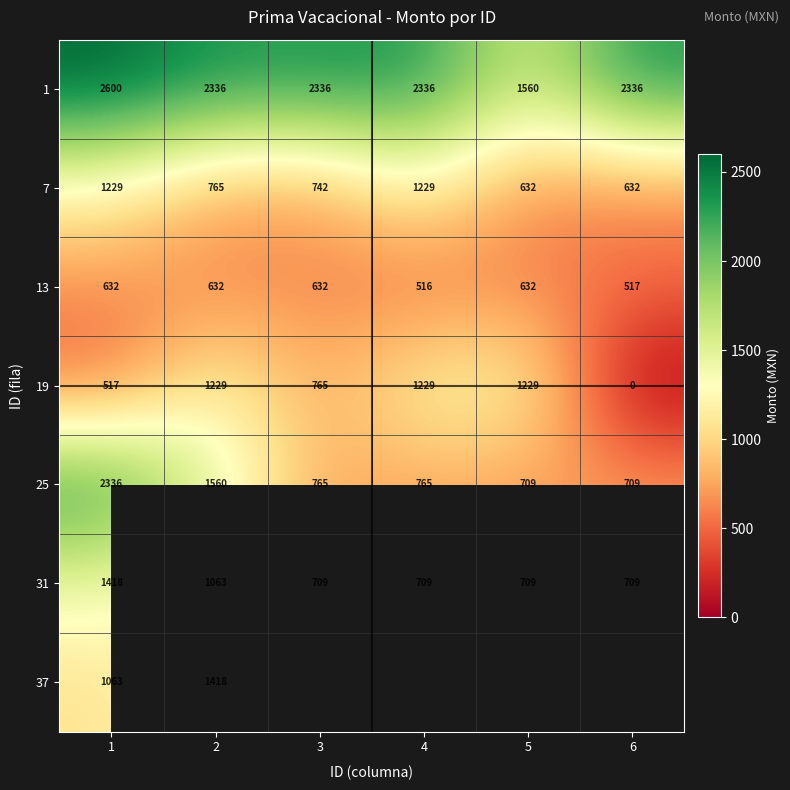

What is the approximate value of 7 at 2, to the nearest 100?

800